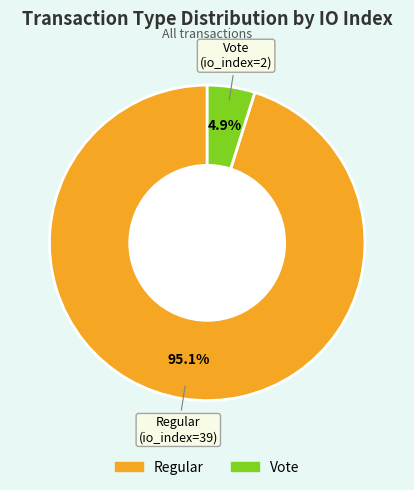

To the nearest percent, what is the average slice percentage?

50%